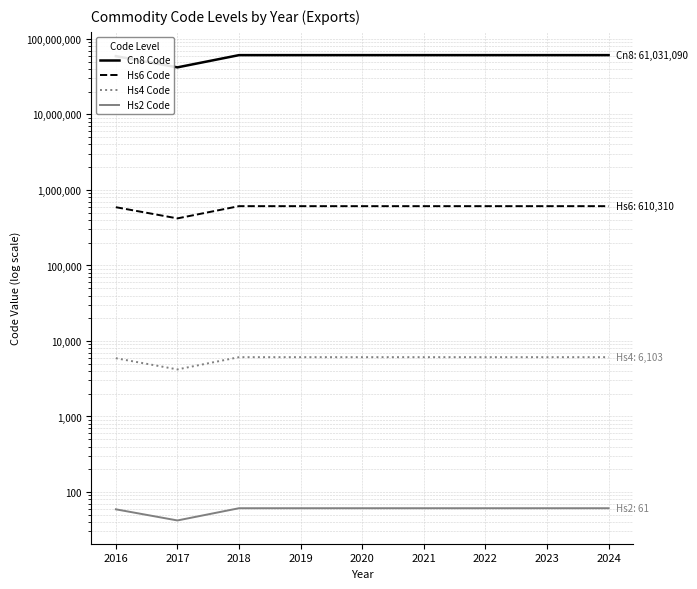

At 2022, list the series in order from smallest to largest.

Hs2 Code, Hs4 Code, Hs6 Code, Cn8 Code